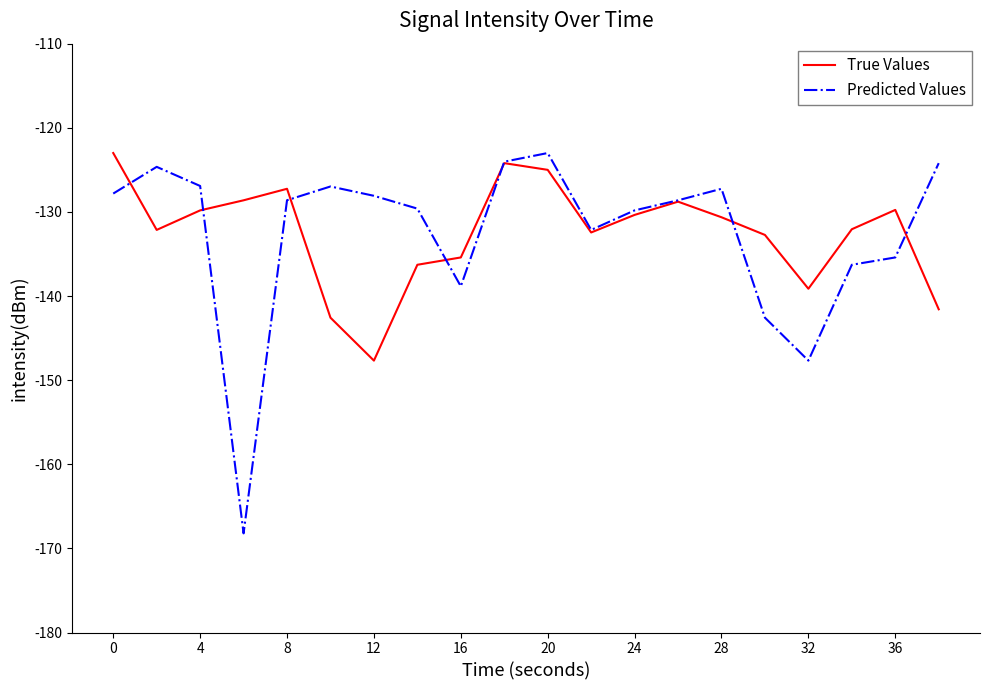

Which series has the widest spread of values?

Predicted Values